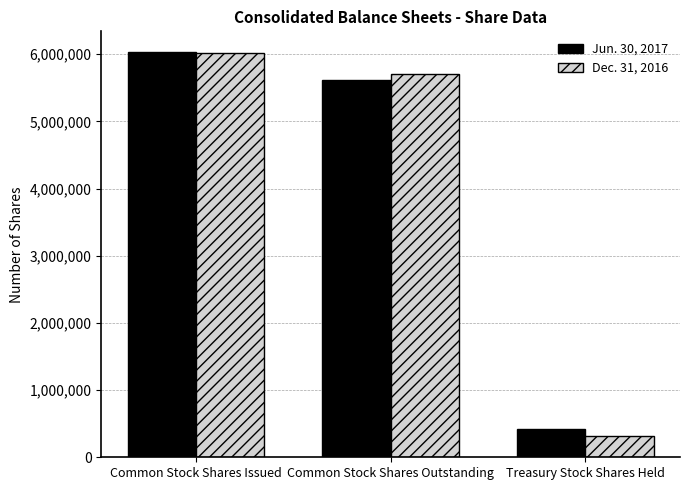

Reading right to left, what are all the values shown in this chart?

Jun. 30, 2017: Treasury Stock Shares Held=415424	Common Stock Shares Outstanding=5622934	Common Stock Shares Issued=6038358
Dec. 31, 2016: Treasury Stock Shares Held=311326	Common Stock Shares Outstanding=5710238	Common Stock Shares Issued=6021564